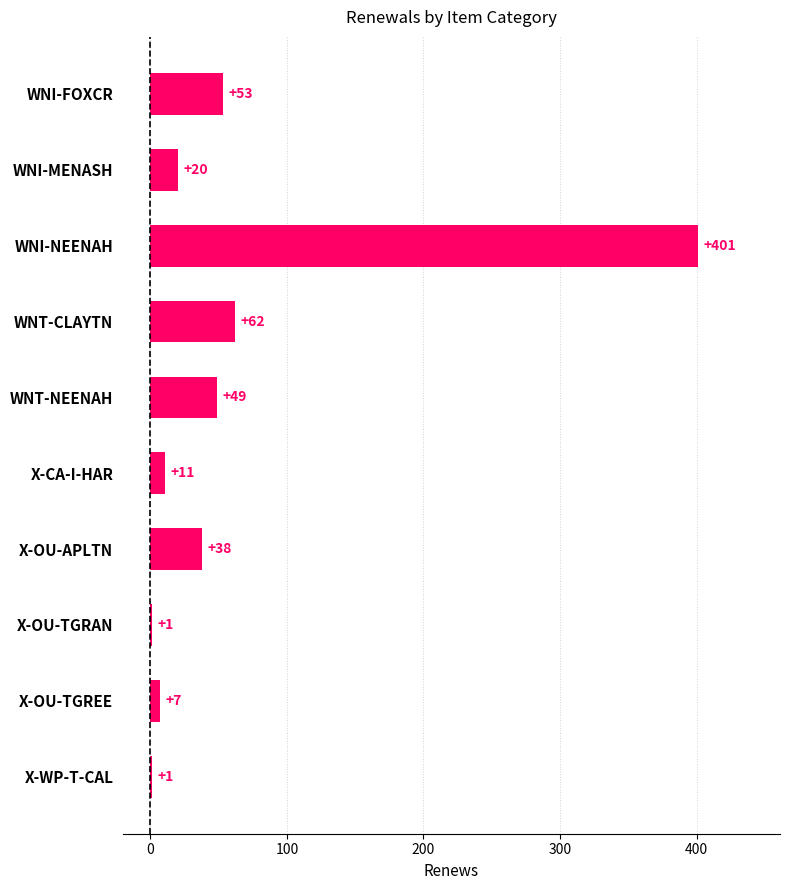

Is it true that the value at WNI-MENASH is 20?

True